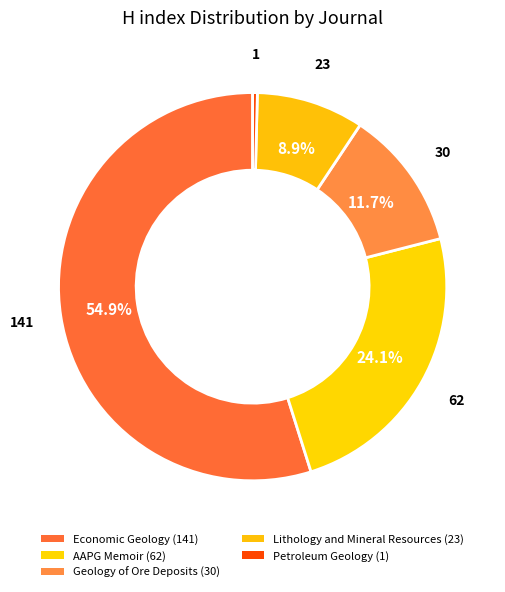

How many segments does this pie chart have?

5